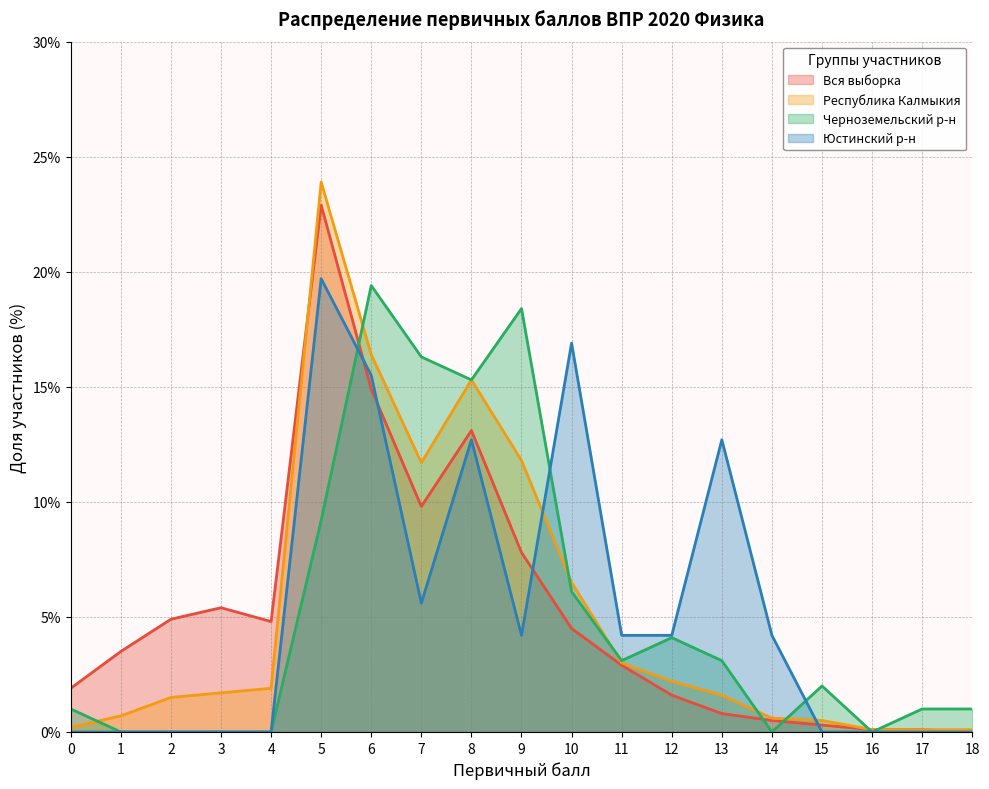

What is the spread (max minus min) of values at 15?

2.0